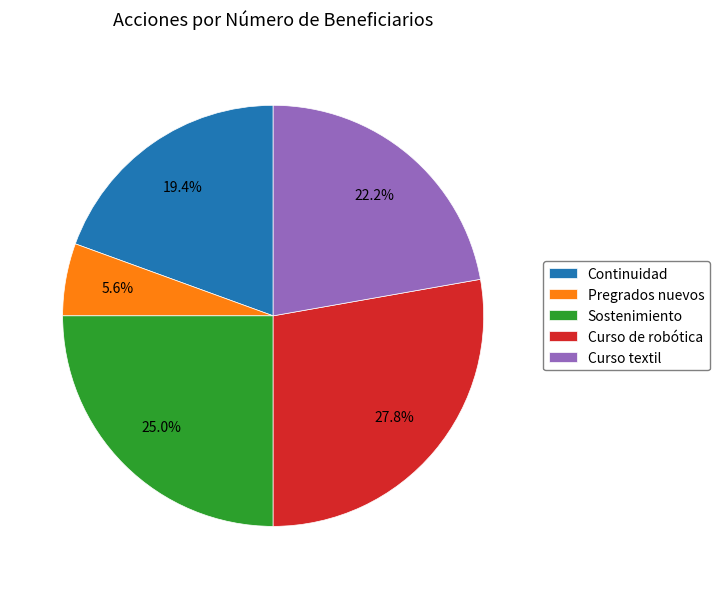

To the nearest percent, what is the difference between the largest and smallest slice percentages?

22%